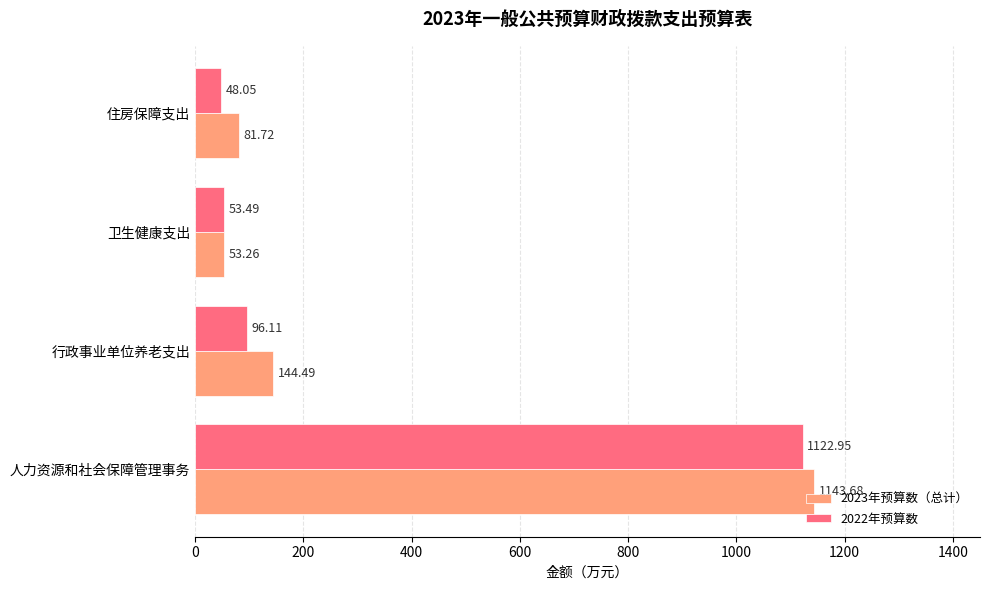

How many series are shown in this chart?

2